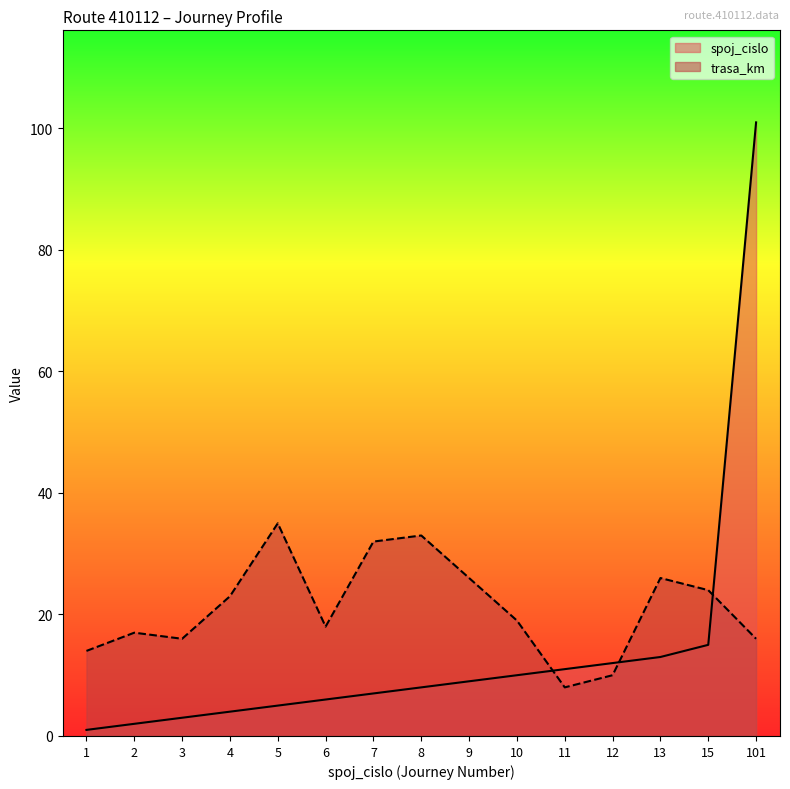

What is the difference between the highest and lowest values at 101?

85